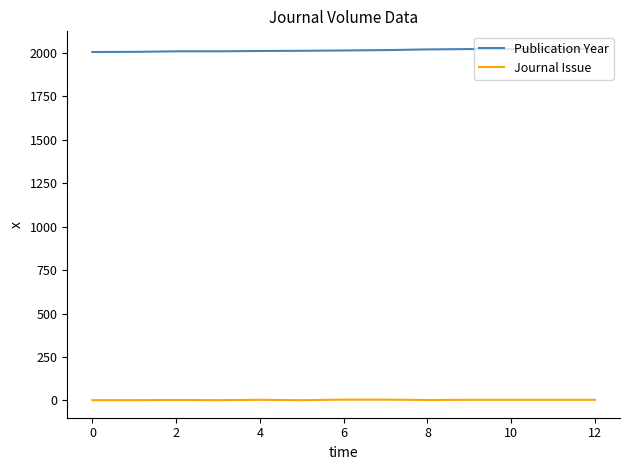

True or false: Publication Year and Journal Issue cross at least once.

False